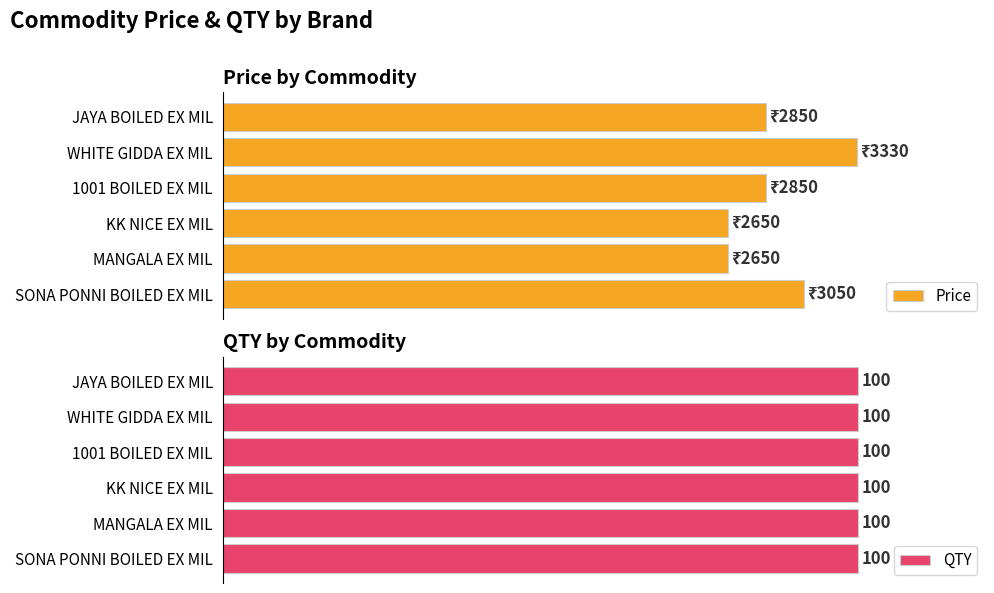

Are the bars horizontal?

Yes